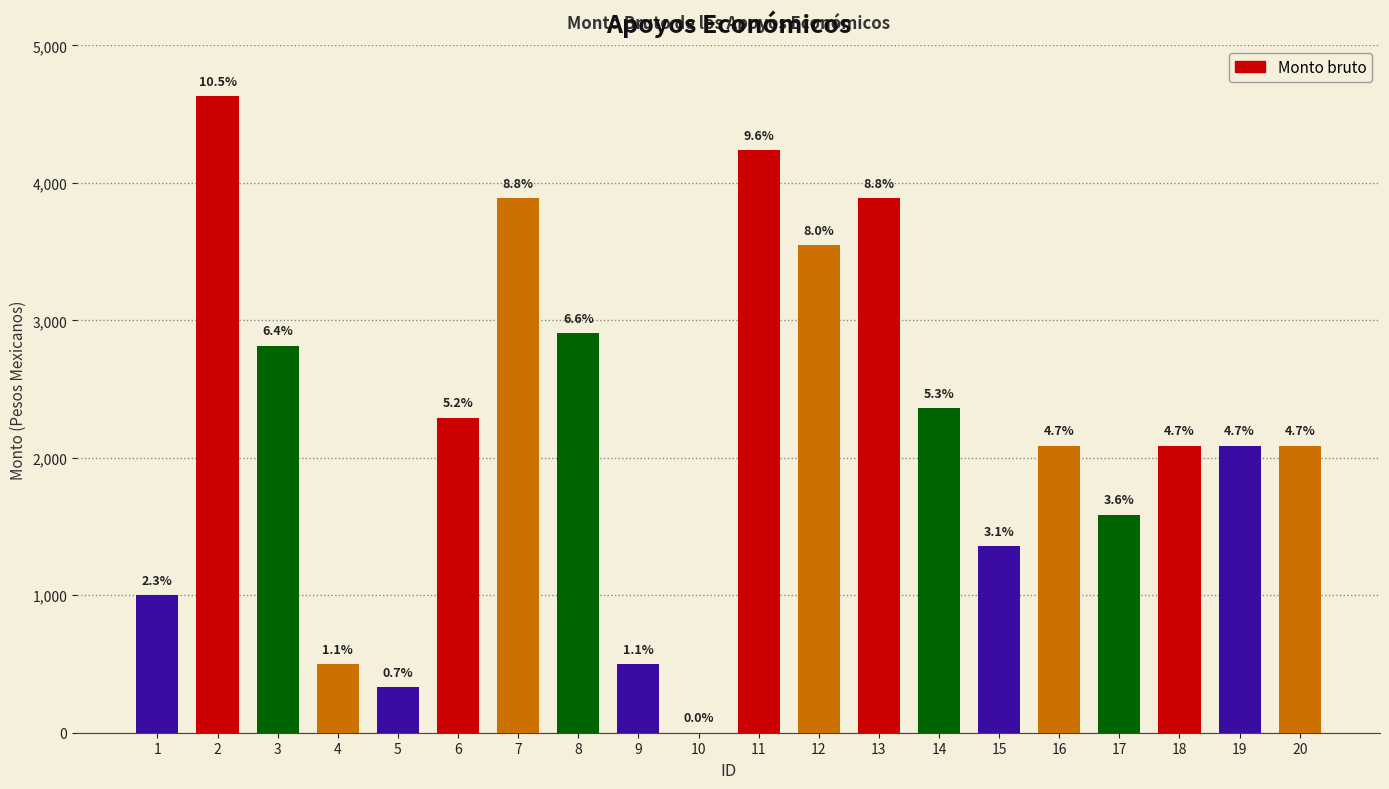

Reading left to right, list all the values displayed in this chart.

1000.0	4629.0	2816.7	500.0	330.9	2291.8	3887.2	2905.8	500.0	0.0	4238.8	3549.9	3887.2	2361.2	1354.8	2087.9	1586.3	2087.9	2087.9	2087.9